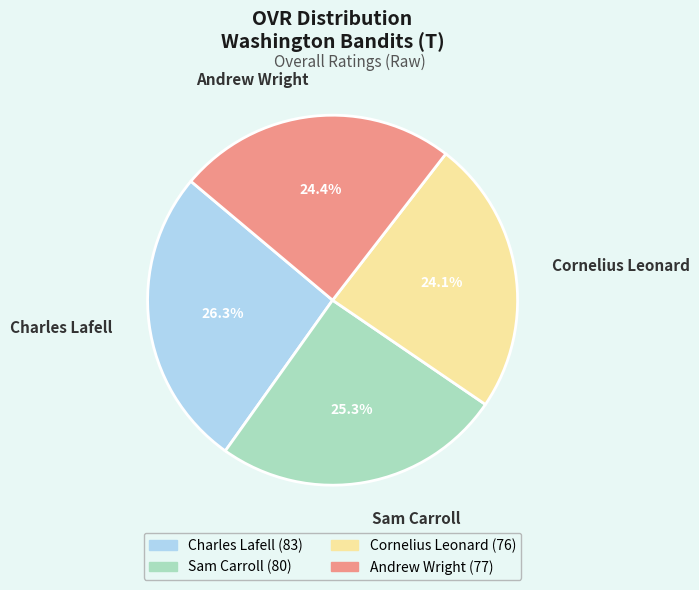

Does Sam Carroll account for over 50% of the chart?

No